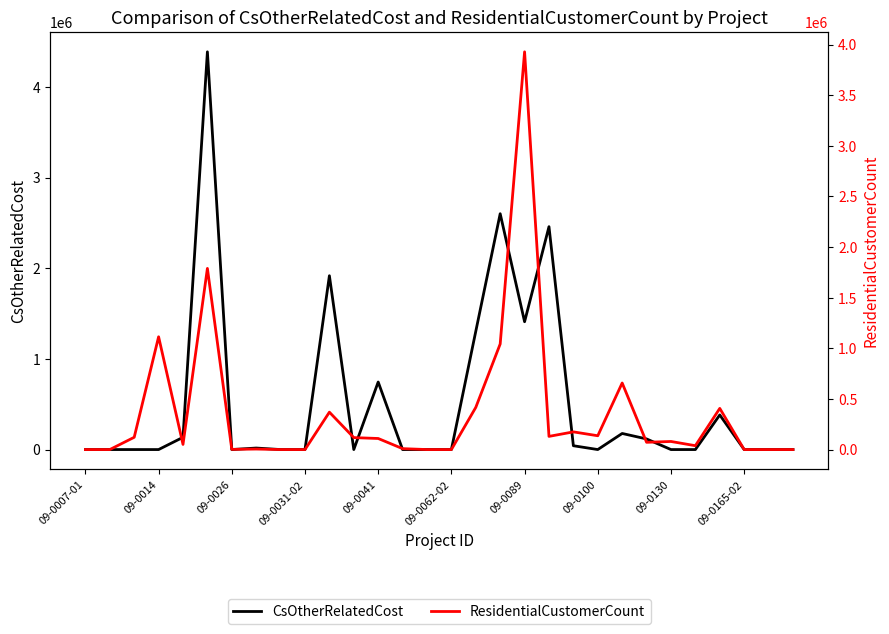

Is the value of CsOtherRelatedCost at 09-0031-02 greater than the value of ResidentialCustomerCount at 09-0062-02?

No